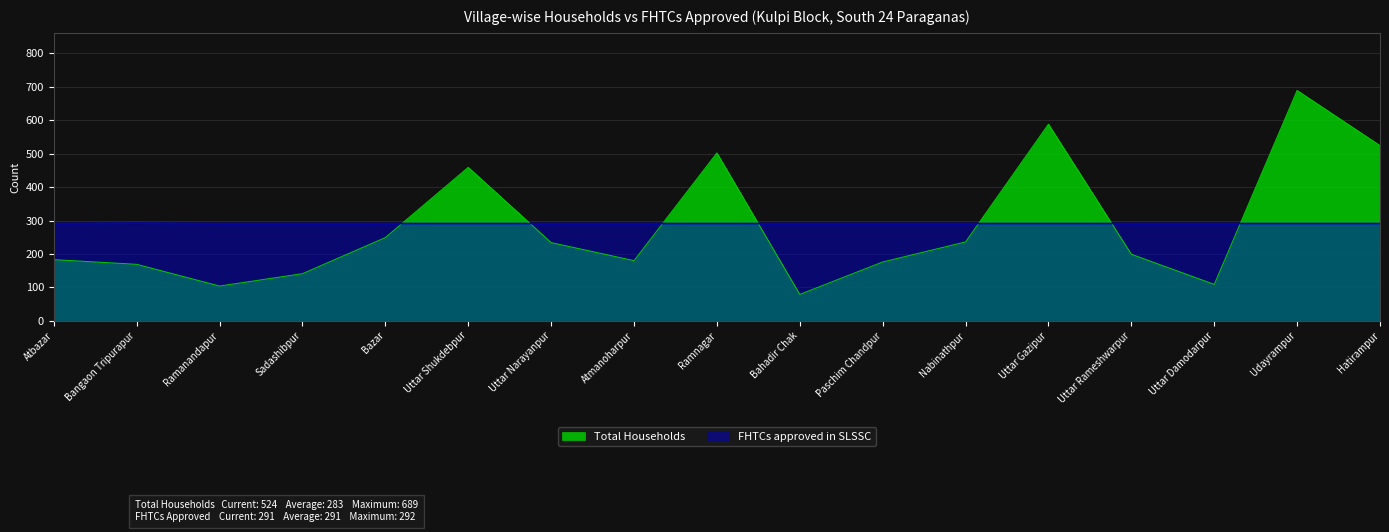

What is the sum of all FHTCs approved in SLSSC values?

4948